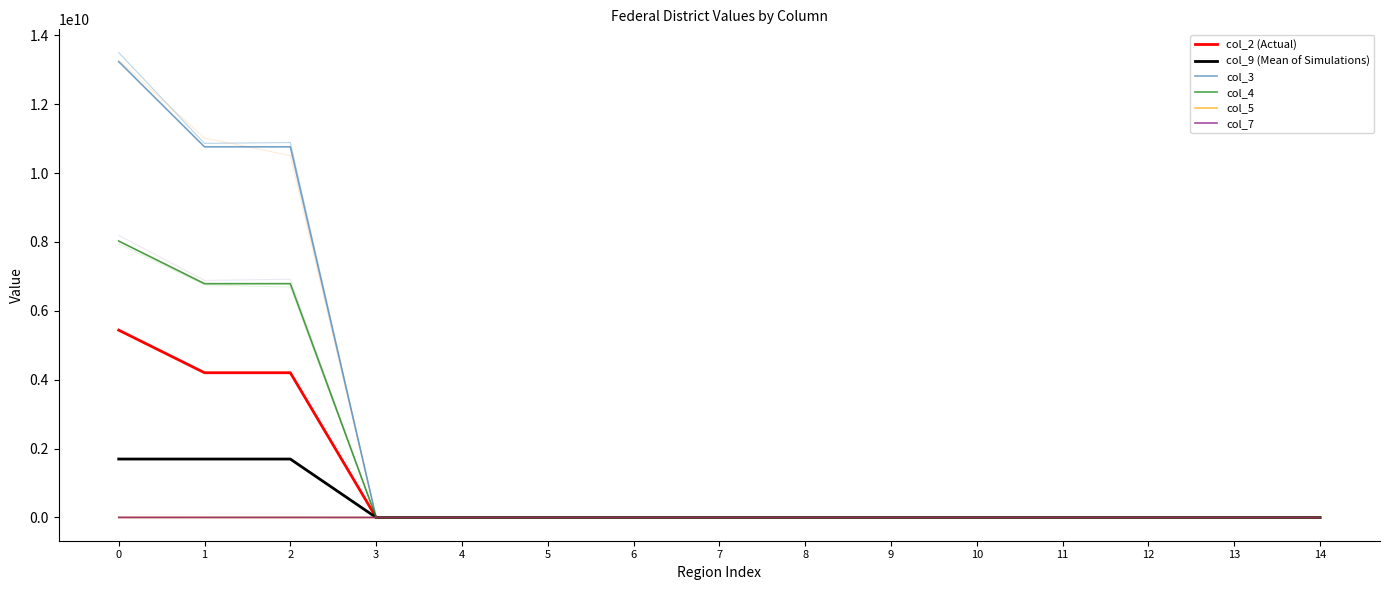

True or false: col_3 and col_4 cross at least once.

False